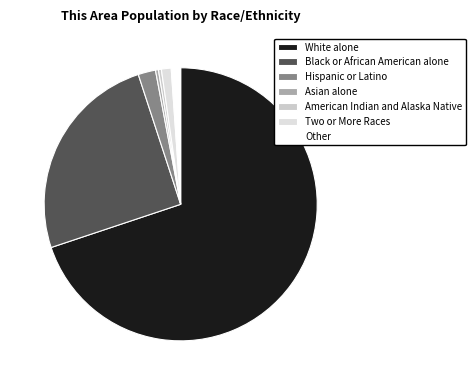

Count the number of slices in the pie.

7